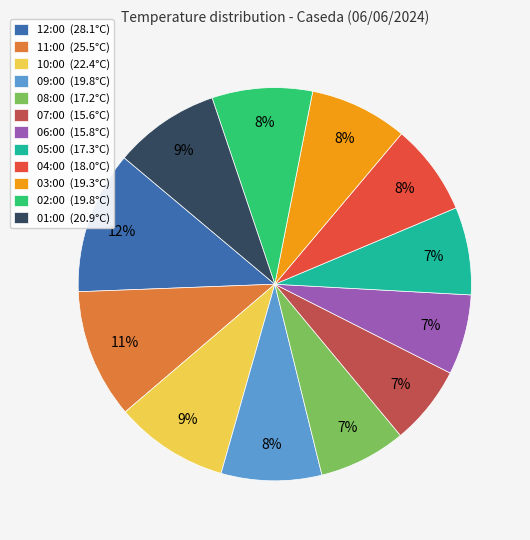

Count the number of slices in the pie.

12